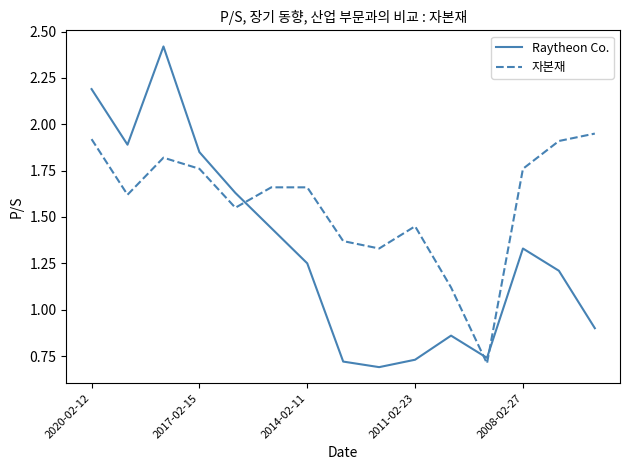

True or false: Raytheon Co. and 자본재 intersect in this chart.

True